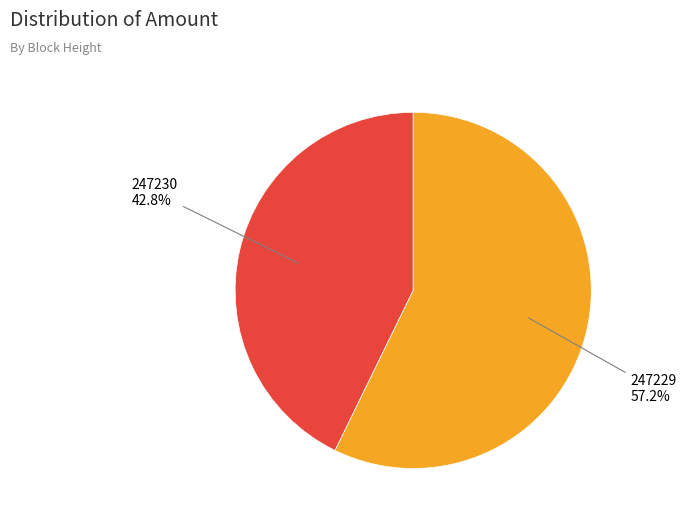

Does any single category account for the majority?

Yes